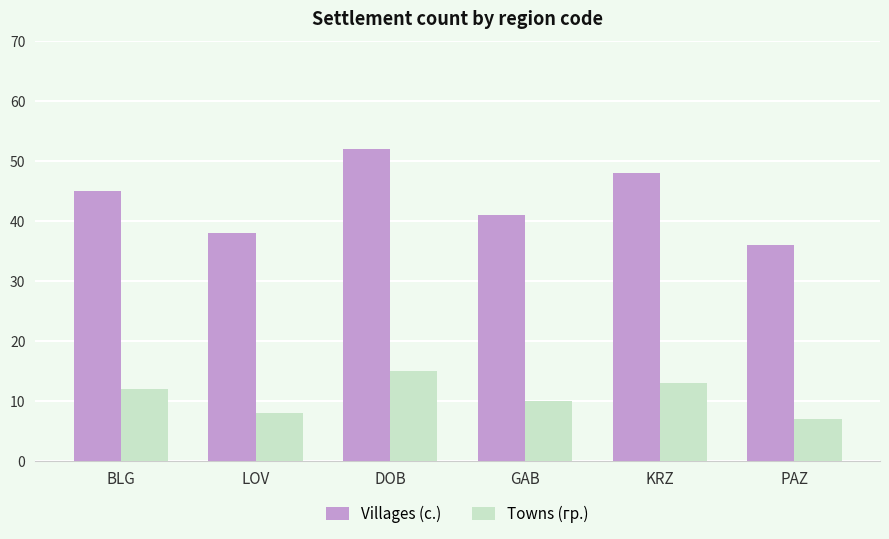

Reading left to right, list all the values displayed in this chart.

Villages (с.): BLG=45	LOV=38	DOB=52	GAB=41	KRZ=48	PAZ=36
Towns (гр.): BLG=12	LOV=8	DOB=15	GAB=10	KRZ=13	PAZ=7